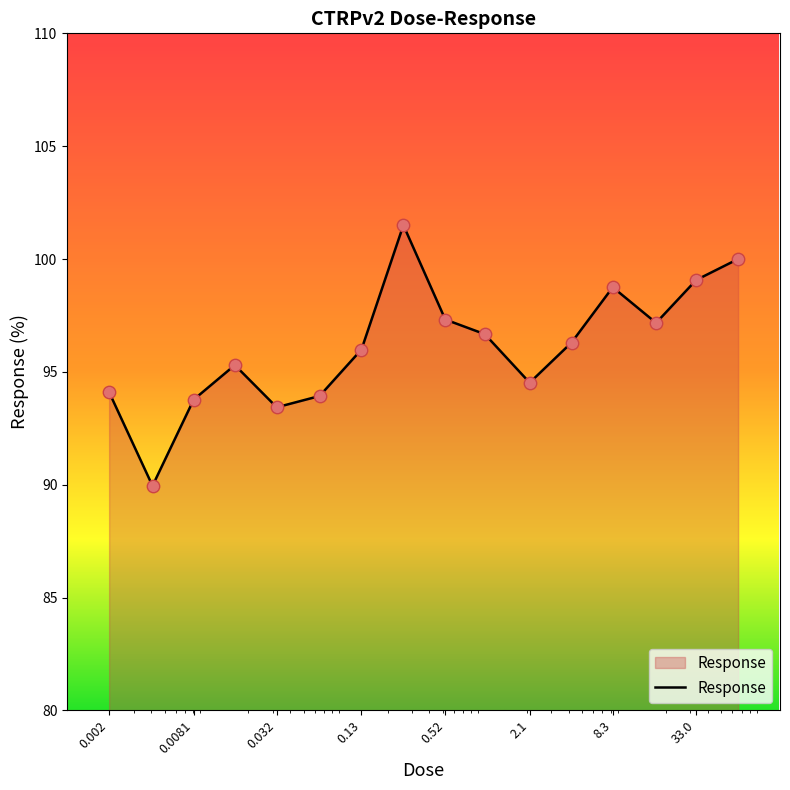

What is the smallest value displayed?

90.0